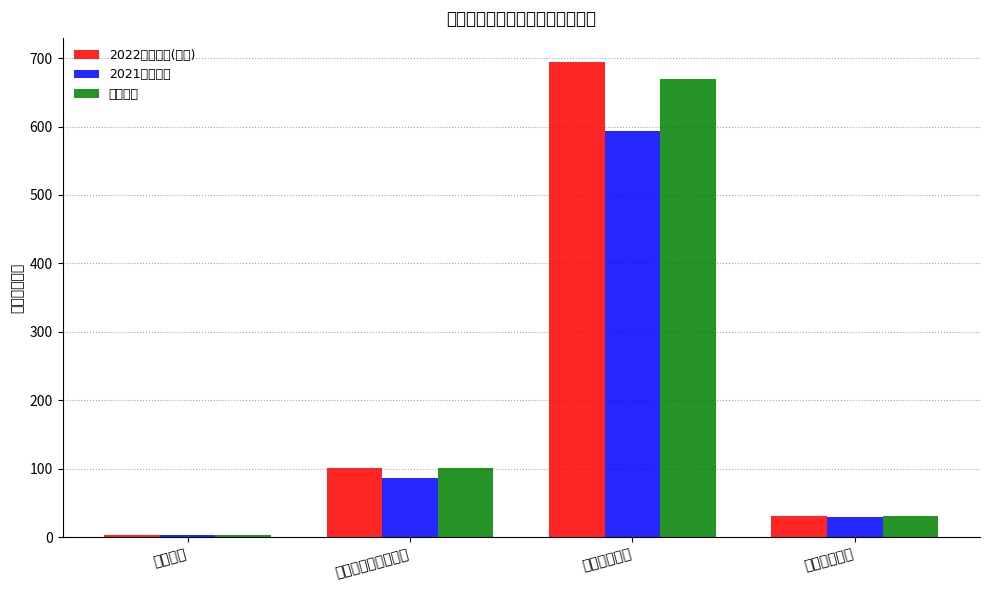

The value of 2022年预算数(总计) at 卫生健康支出 is 998.6. True or false?

False